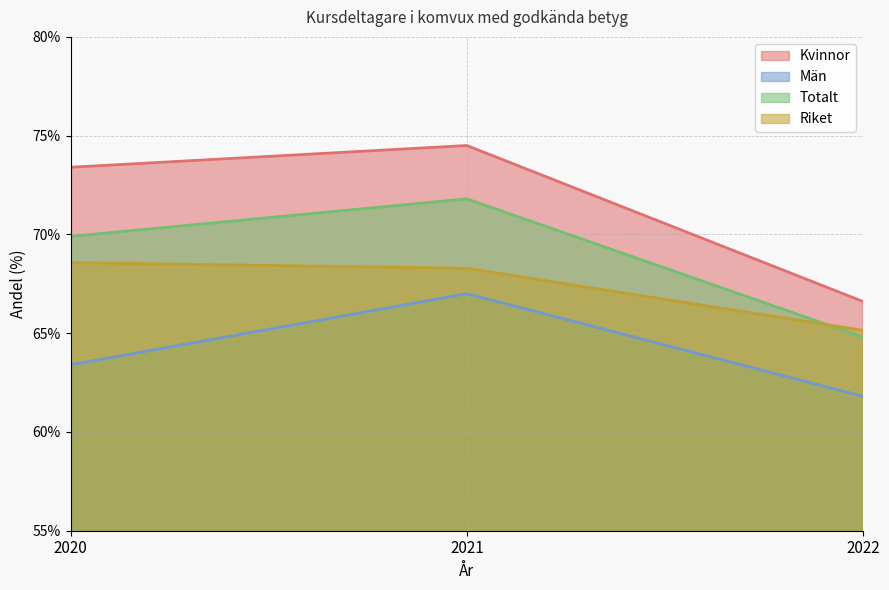

At which label does Män first exceed 63?

2020